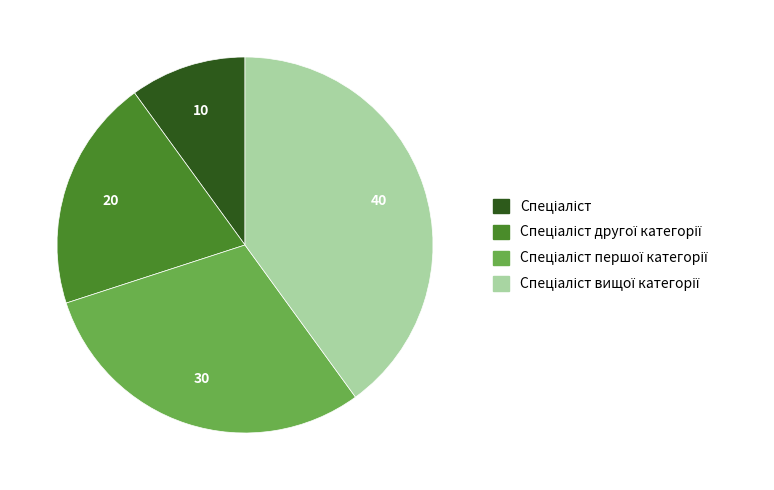

Is there a majority slice in this chart?

No